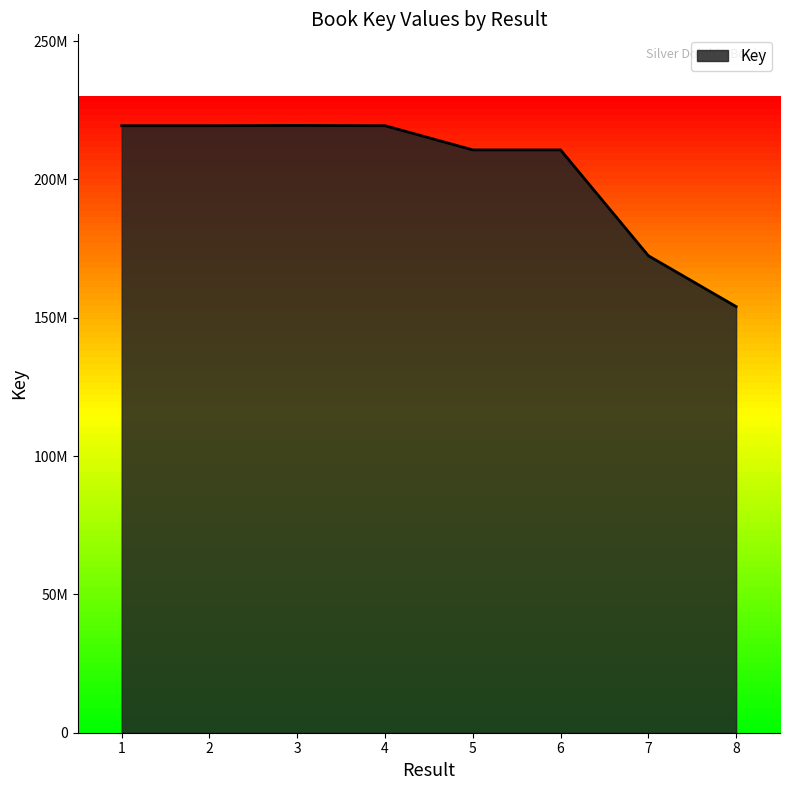

Reading right to left, extract all data points from this chart.

8=154022439	7=172408773	6=210655165	5=210655124	4=219398641	3=219496667	2=219398599	1=219398303